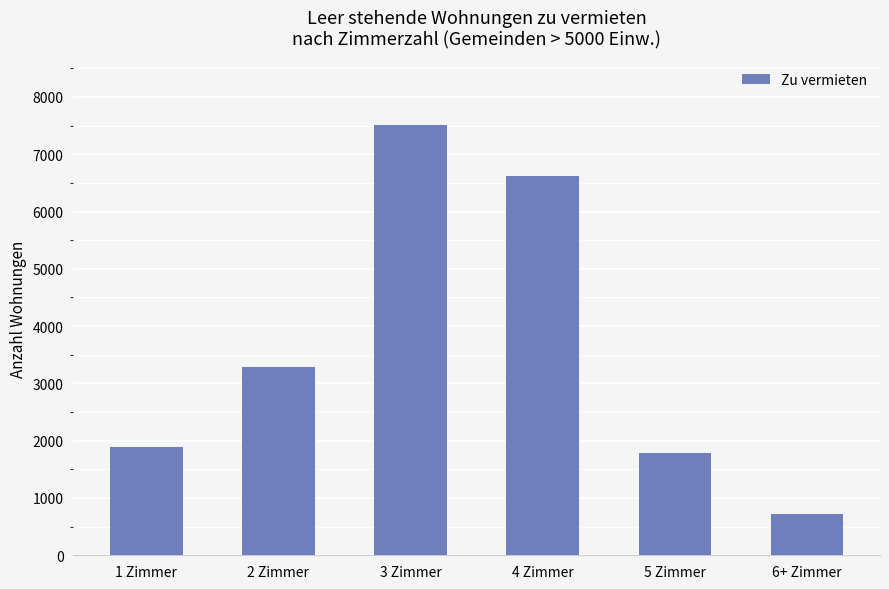

Which has a higher value, 3 Zimmer or 5 Zimmer?

3 Zimmer